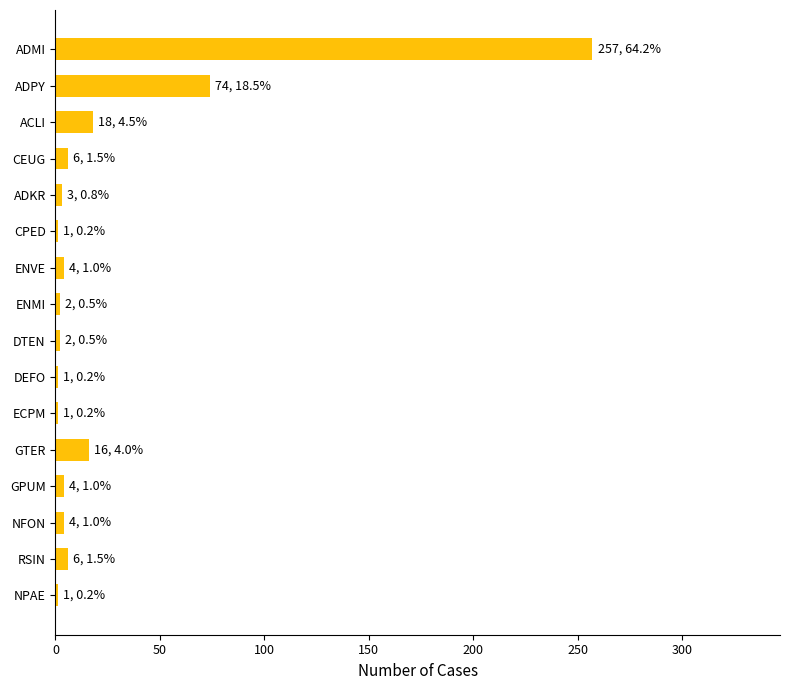

Which has a higher value, ADPY or NPAE?

ADPY